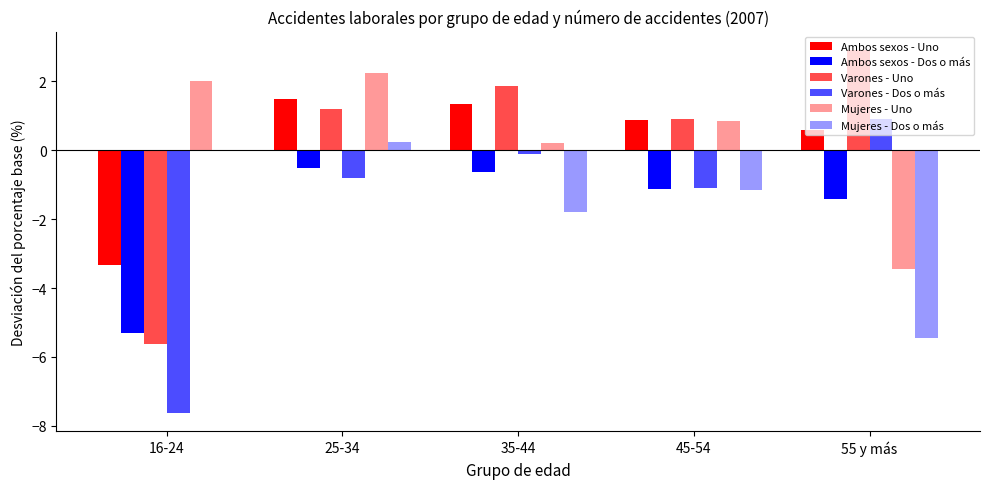

Are the bars grouped side by side (vs. stacked)?

Yes